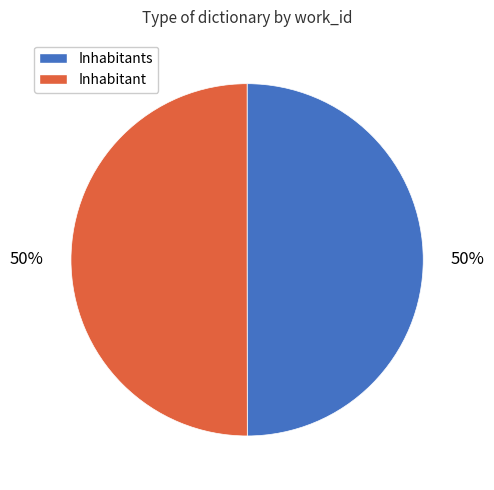

How many segments does this pie chart have?

2